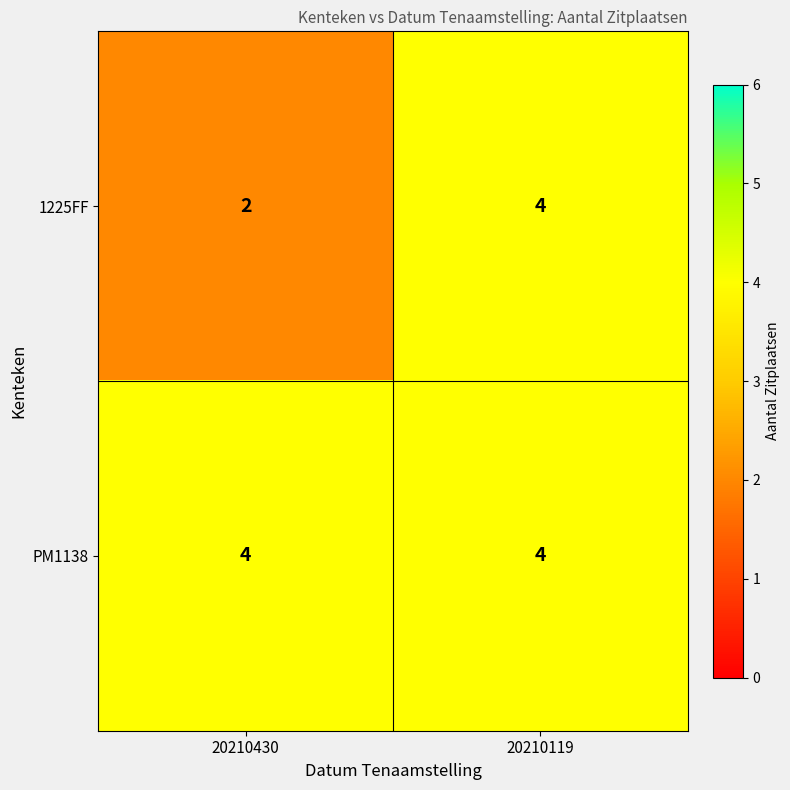

Is it true that 1225FF equals 2 at 20210430?

True